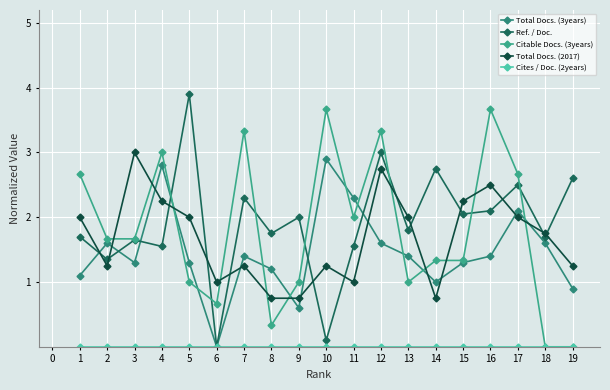

Which series has the largest total across all categories?

Ref. / Doc.